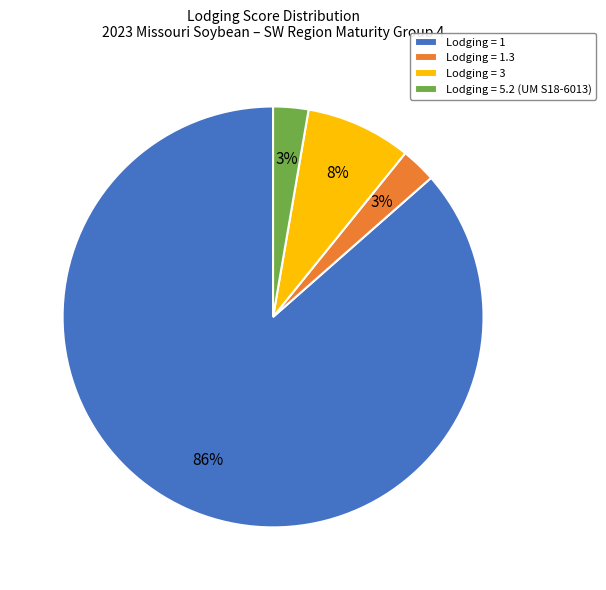

Is it true that Lodging = 1.3 is 3% of the pie?

True